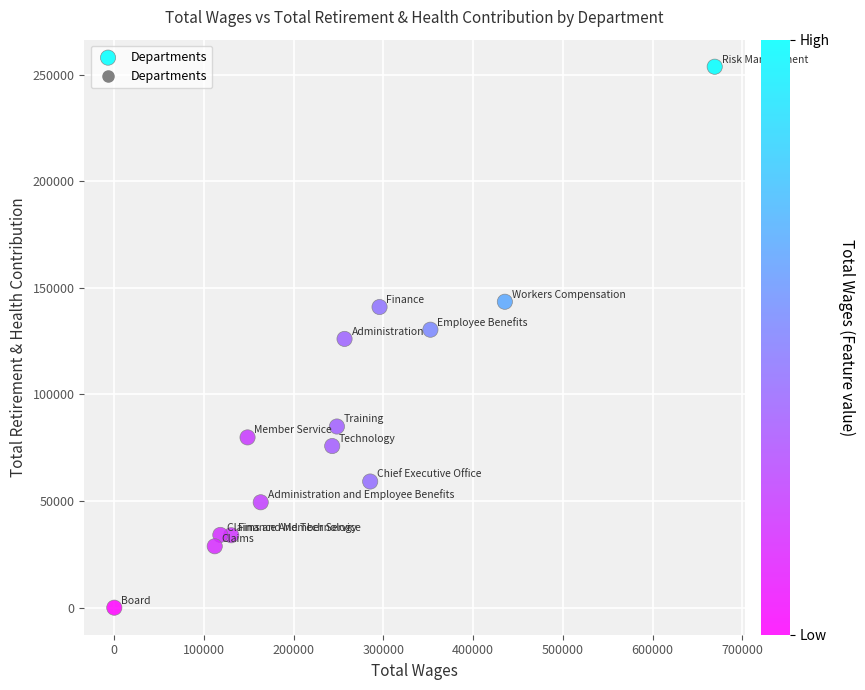

What is the range of X values (max minus min)?

669323